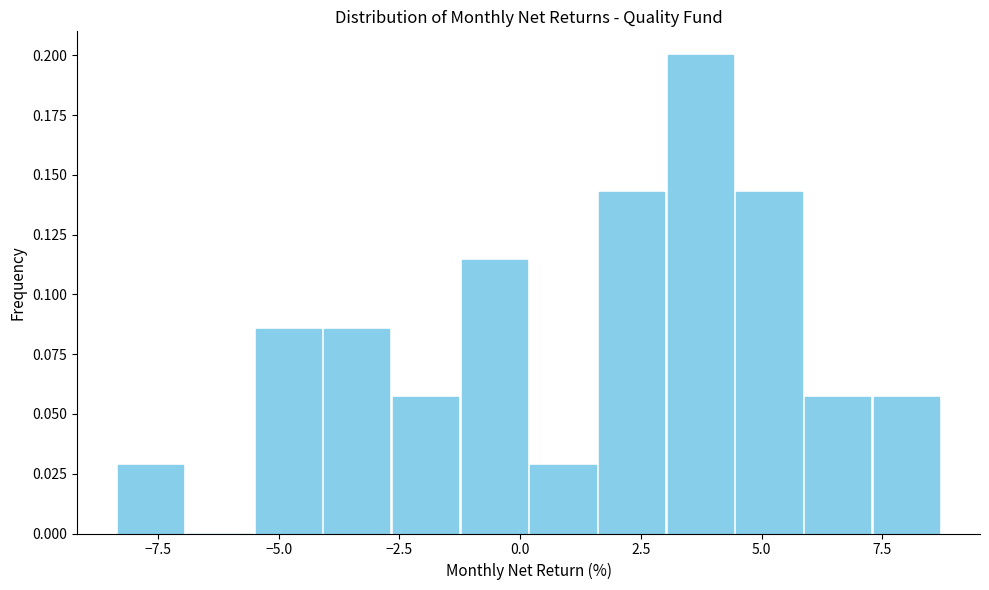

Read against the x-axis, roughly where is the centre of the tallest bar?

3.5